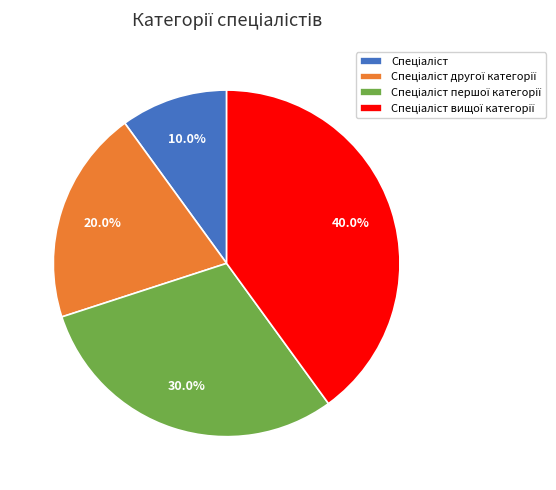

How many segments does this pie chart have?

4